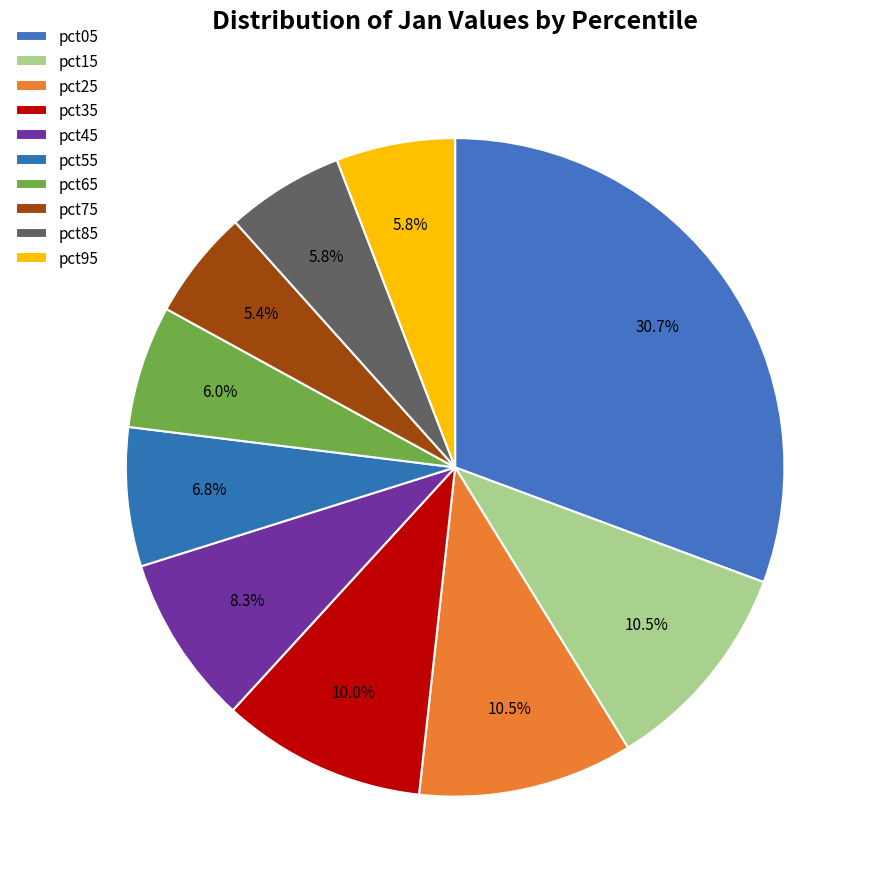

What is the total percentage of pct35 and pct65?

16.1%